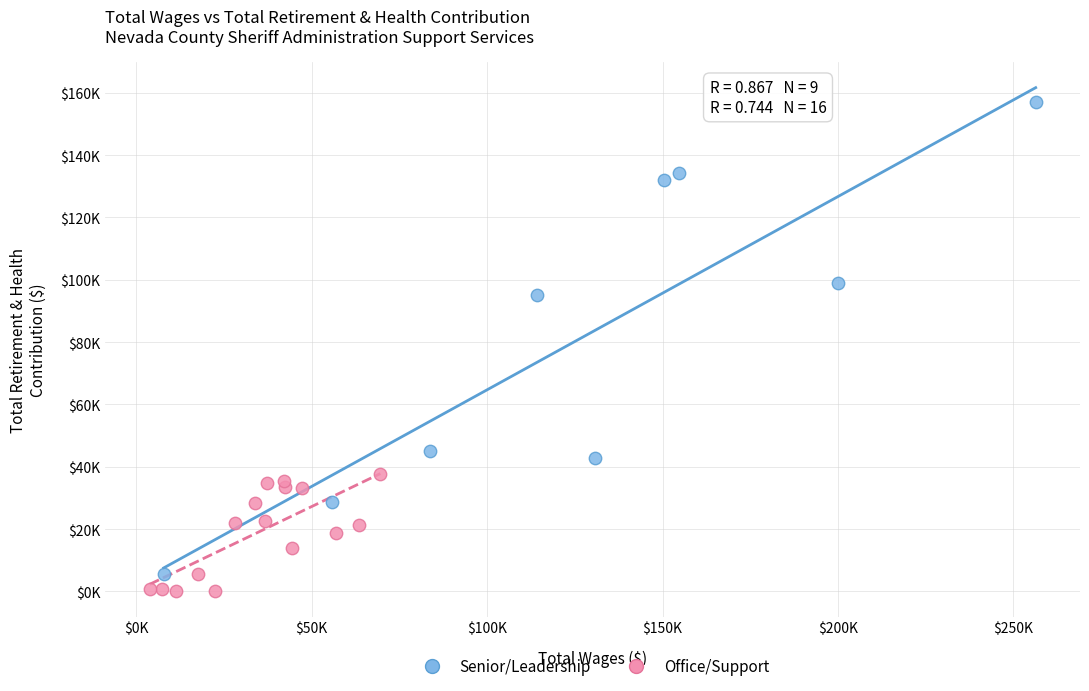

Which series has the widest spread of Y values?

Senior/Leadership